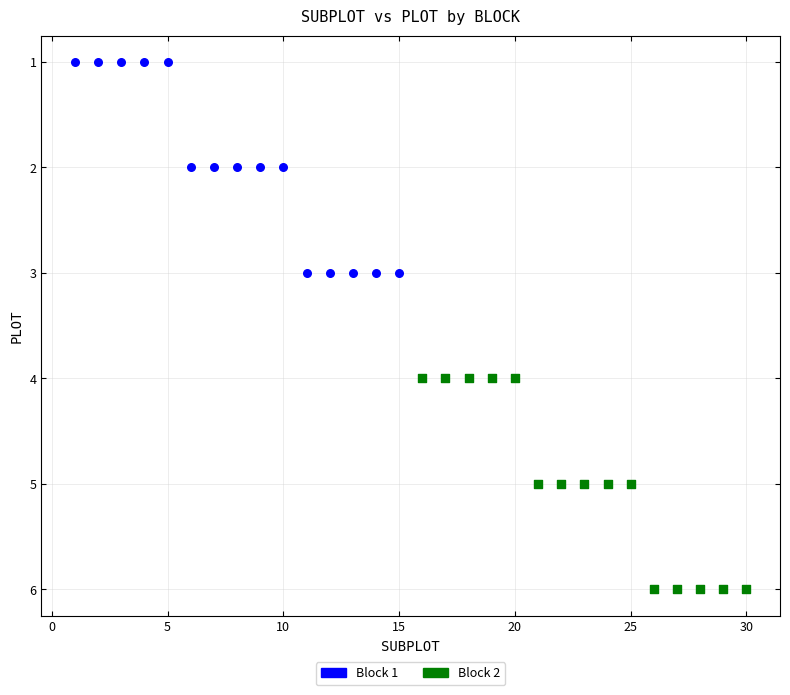

Which series reaches the maximum Y coordinate?

Block 2